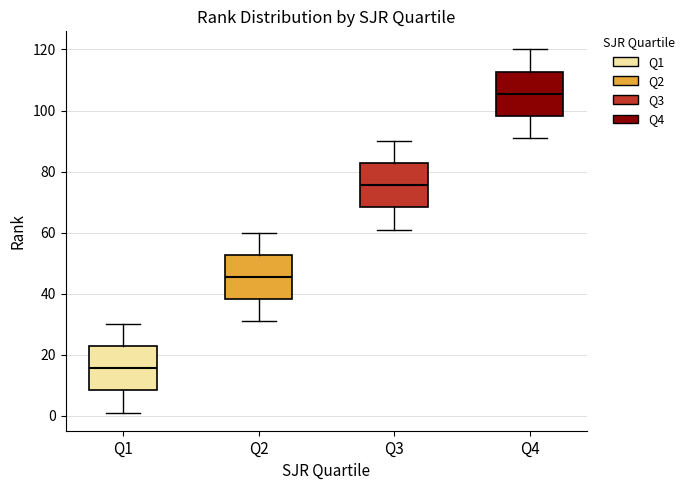

Reading left to right, read every box against the y-axis: the position of its median line, the range the box covers, and the ends of its whiskers. The values are not printed on the chart, so give them approximately, as read against the axis.

Q1: median 16, box 8 to 22, whiskers 2 to 30
Q2: median 46, box 38 to 52, whiskers 32 to 60
Q3: median 76, box 68 to 82, whiskers 62 to 90
Q4: median 106, box 98 to 112, whiskers 92 to 120